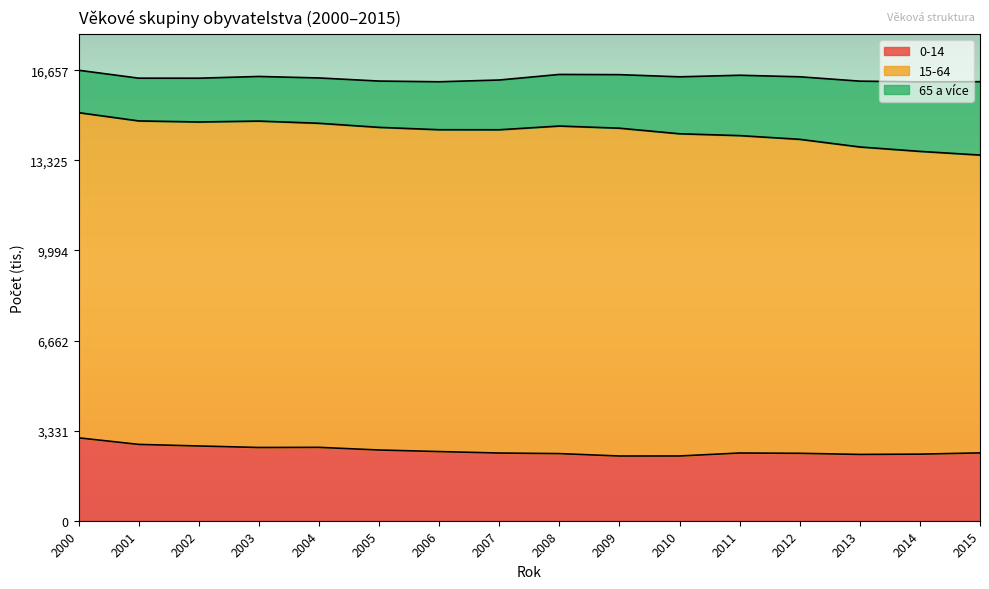

Which category has the highest value across all series?

2009